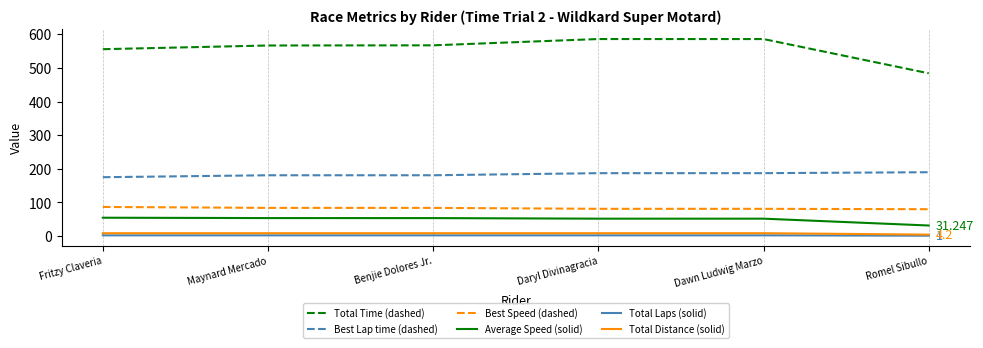

Which series has the largest range (max minus min)?

Total Time (dashed)